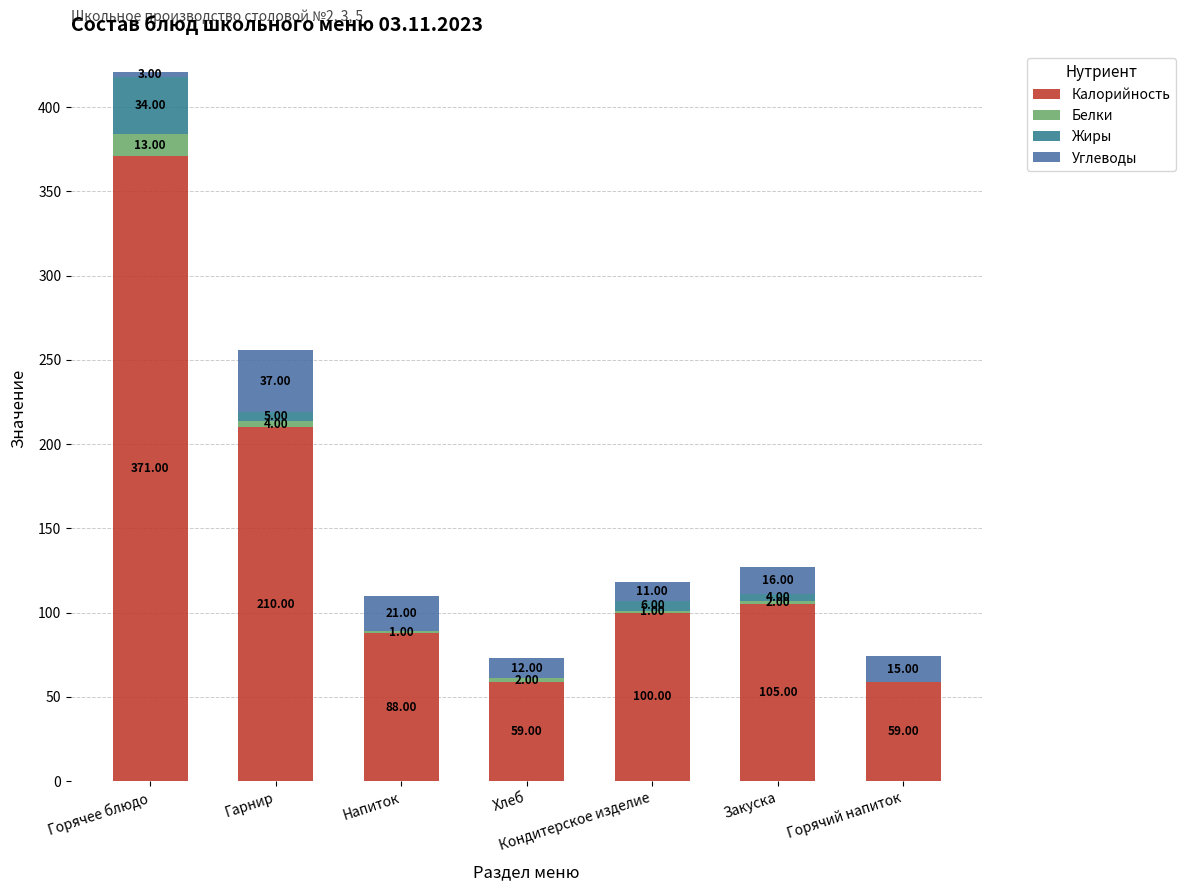

The value of Белки at Кондитерское изделие is 1. True or false?

True